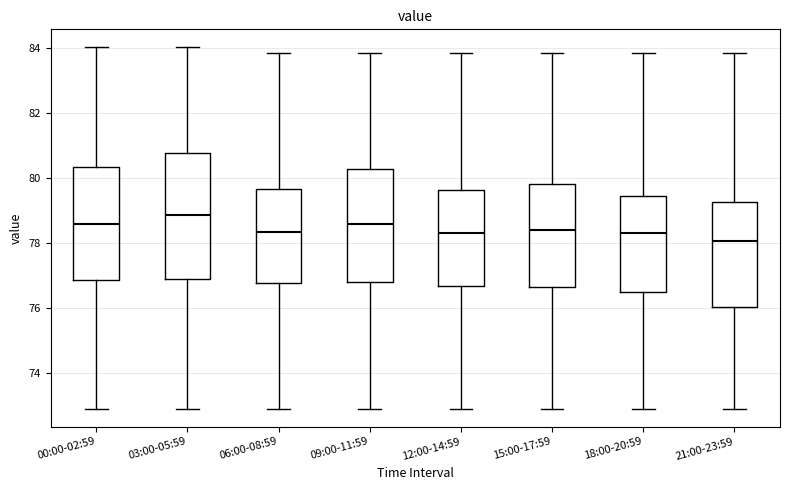

Which box is the tallest, from its lower edge to its upper edge?

03:00-05:59